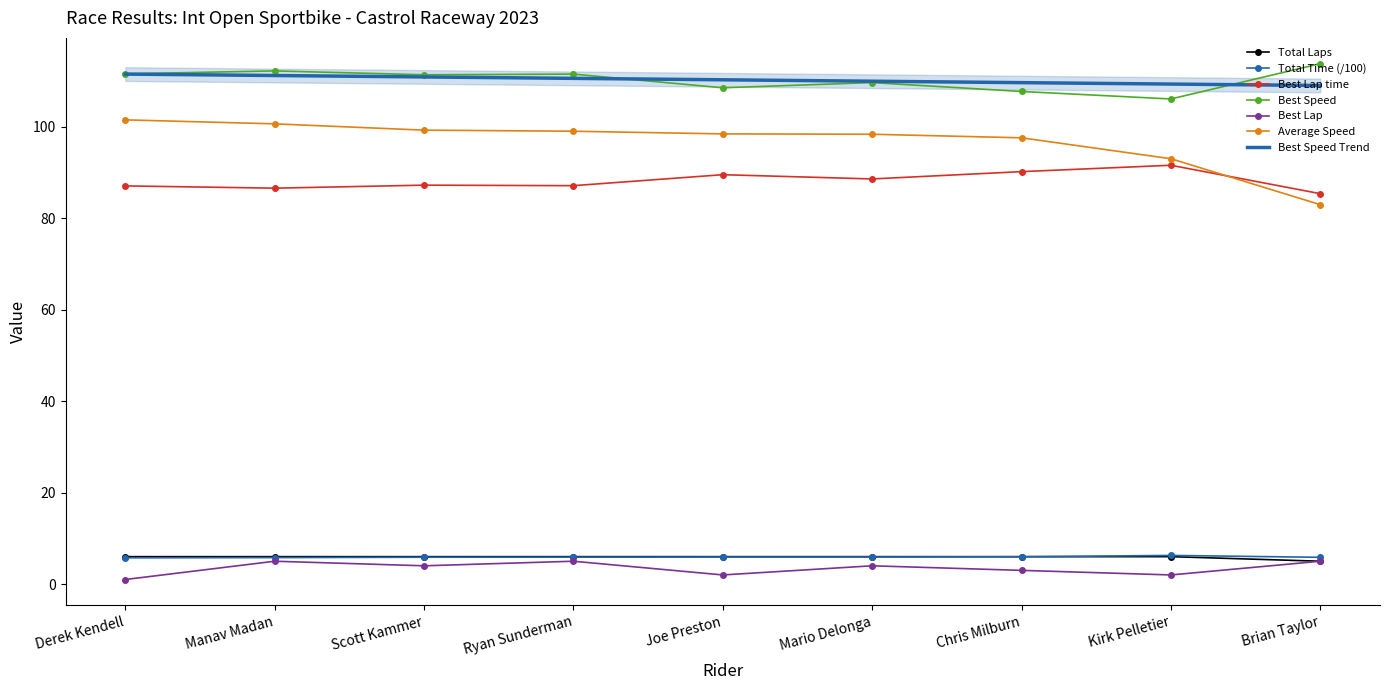

How many lines are shown in the chart?

6